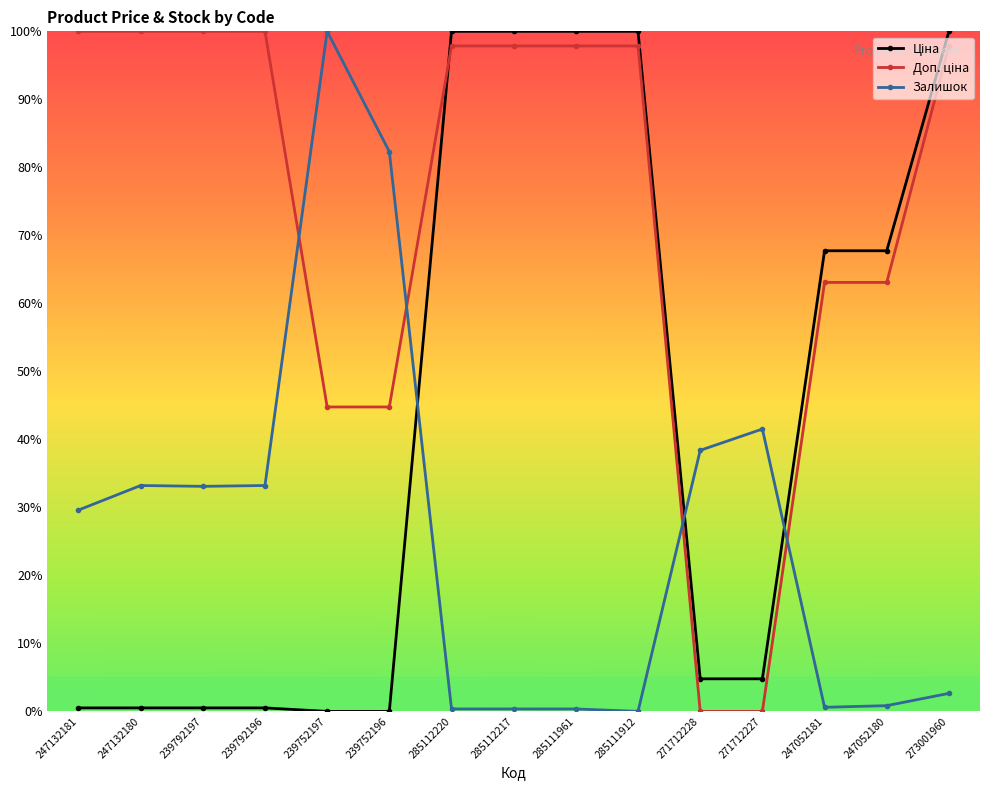

True or false: Залишок has more than 1 interior local peaks.

True